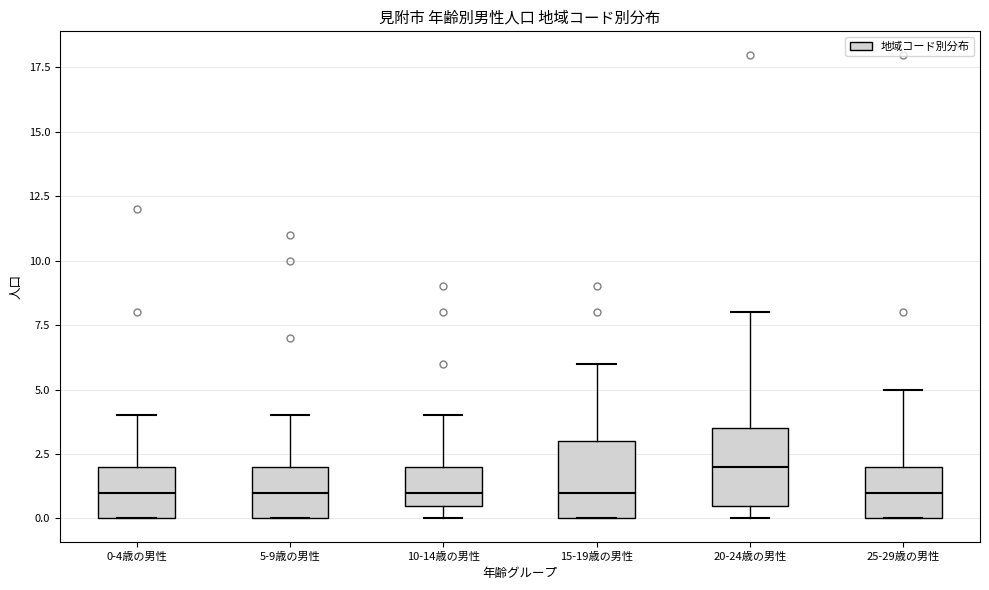

Where does the median line of the box for 15-19歳の男性 sit on the y-axis? The values are not printed on the chart, so give them approximately, as read against the axis.

1.0